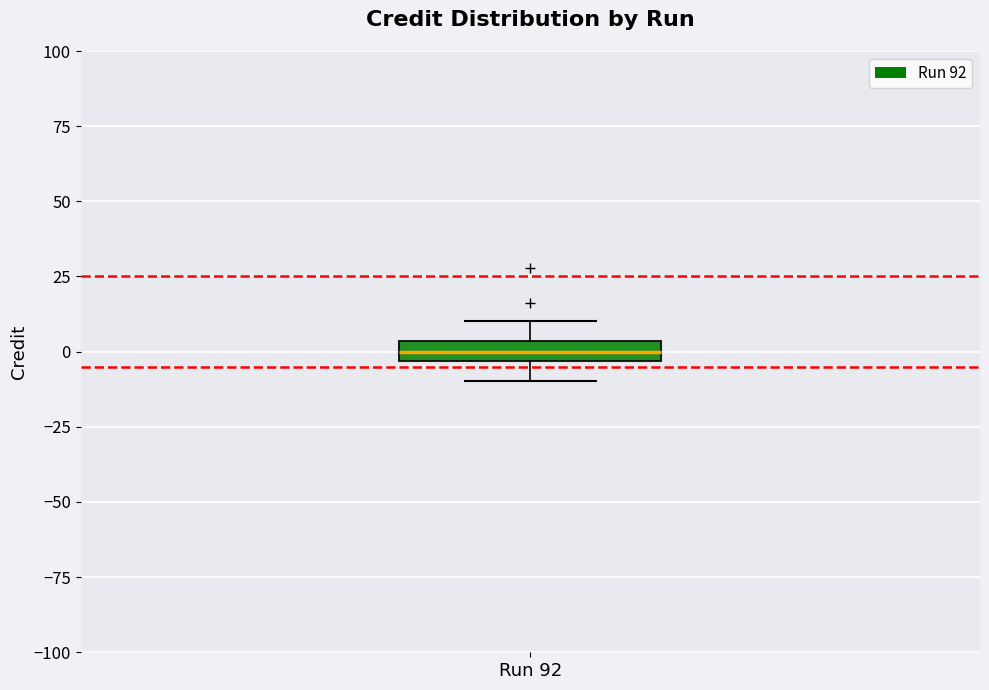

Where is the lower edge of the box for Run 92 on the y-axis? The values are not printed on the chart, so give them approximately, as read against the axis.

-5